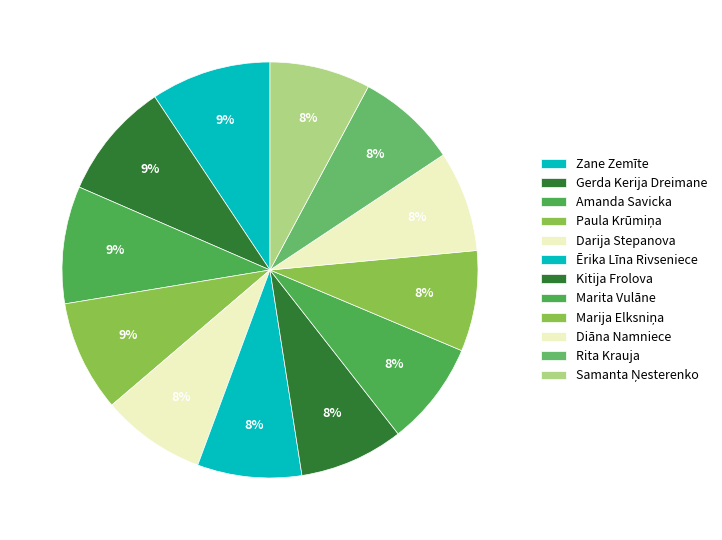

Is it true that Amanda Savicka is 1% of the pie?

False